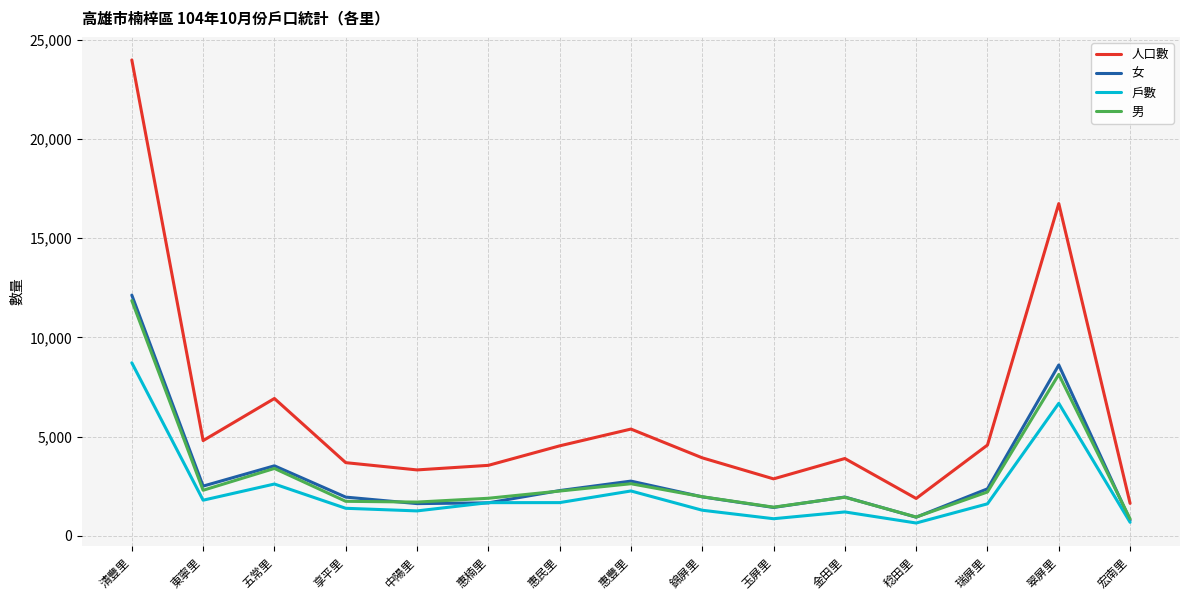

List the series in order of their peak value, highest first.

人口數, 女, 男, 戶數